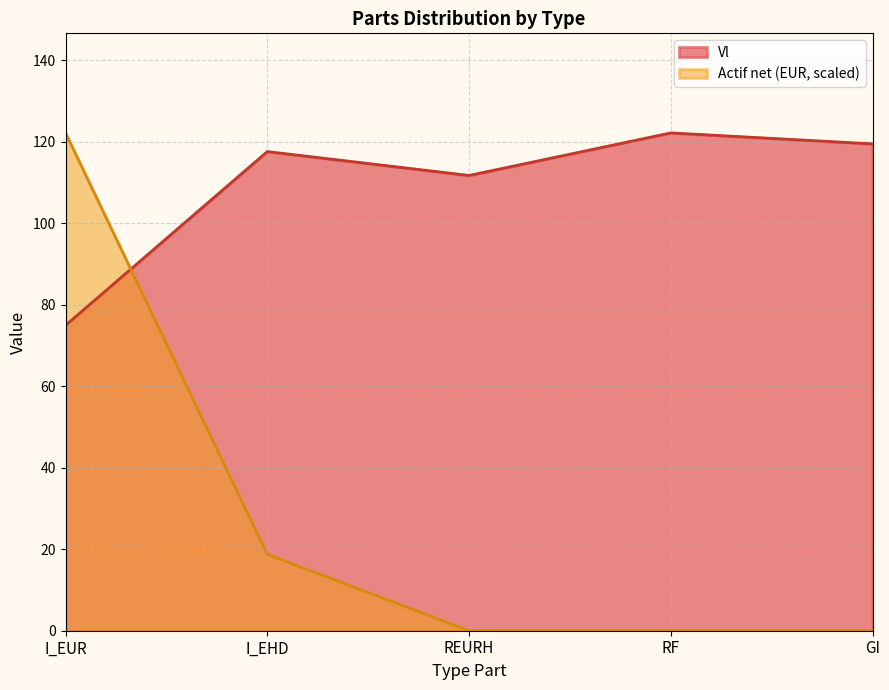

What is the label of the 5th point from the left?

GI